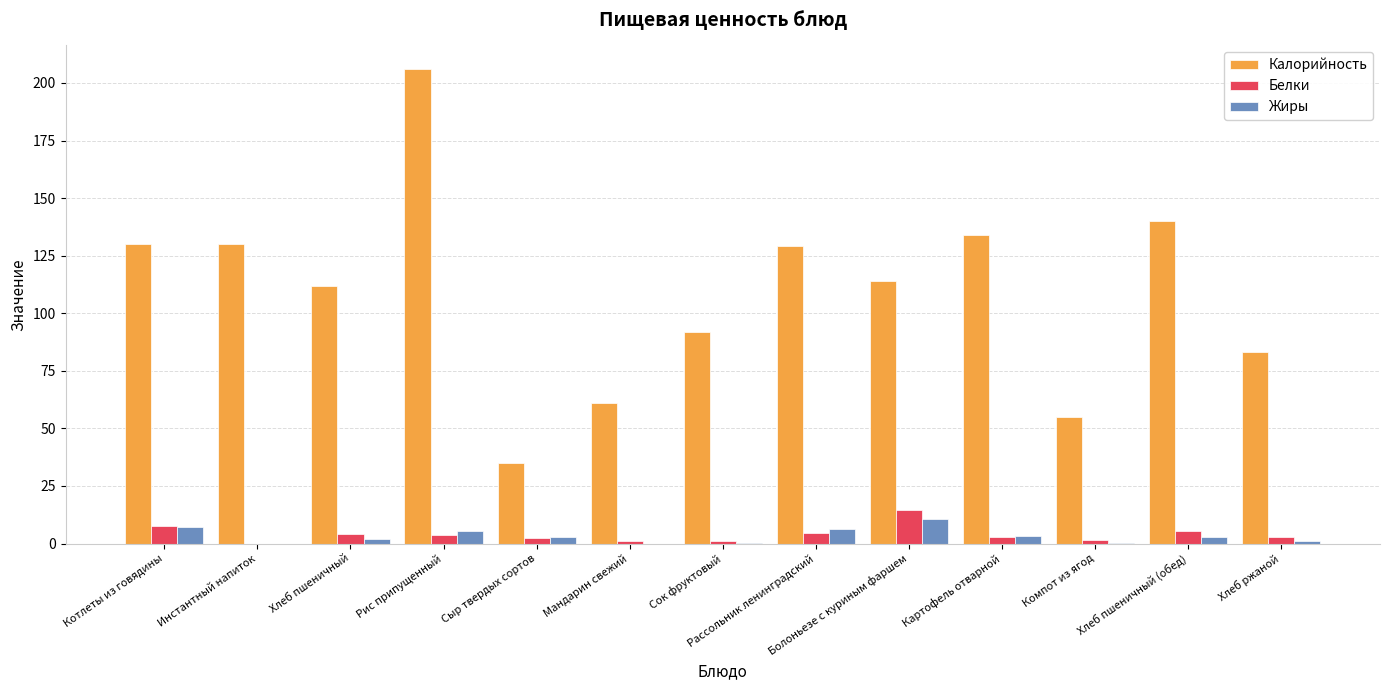

What is the approximate value of Калорийность at Котлеты из говядины?

130.0